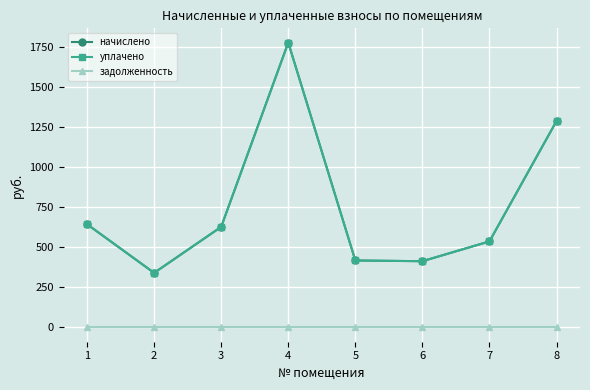

True or false: уплачено has a value of 1774.6 at 4.

True